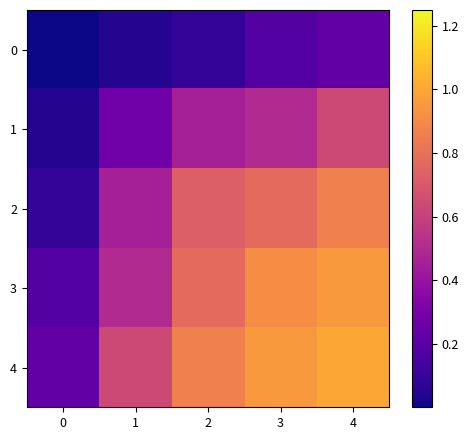

Reading left to right, transcribe all the data shown in this chart.

0: 0=0.0	1=0.0	2=0.1	3=0.2	4=0.2
1: 0=0.0	1=0.3	2=0.5	3=0.5	4=0.6
2: 0=0.1	1=0.5	2=0.7	3=0.8	4=0.9
3: 0=0.2	1=0.5	2=0.8	3=0.9	4=1.0
4: 0=0.2	1=0.6	2=0.9	3=1.0	4=1.0